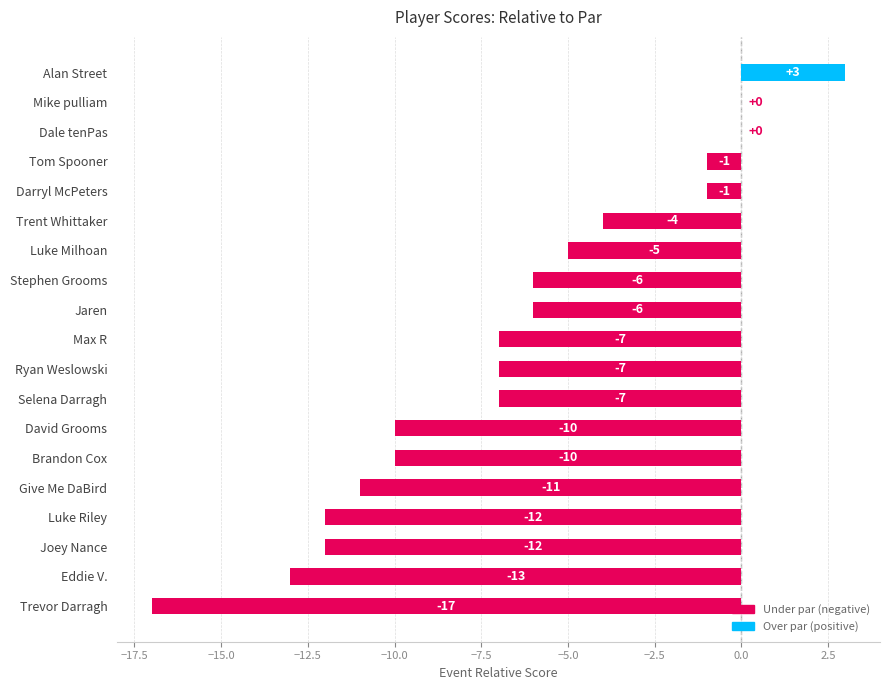

What is the sum of all values?

-126